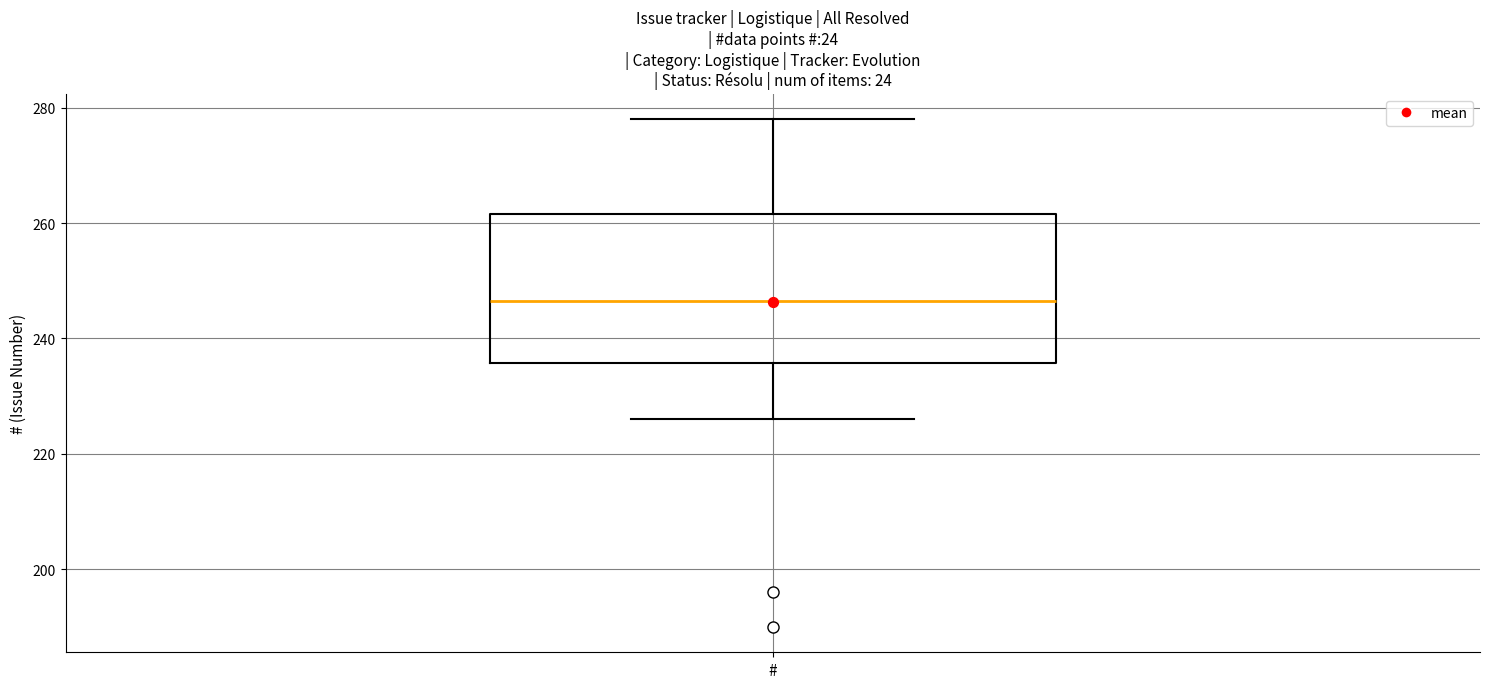

Where does the median line of the box for # sit on the y-axis? The values are not printed on the chart, so give them approximately, as read against the axis.

246